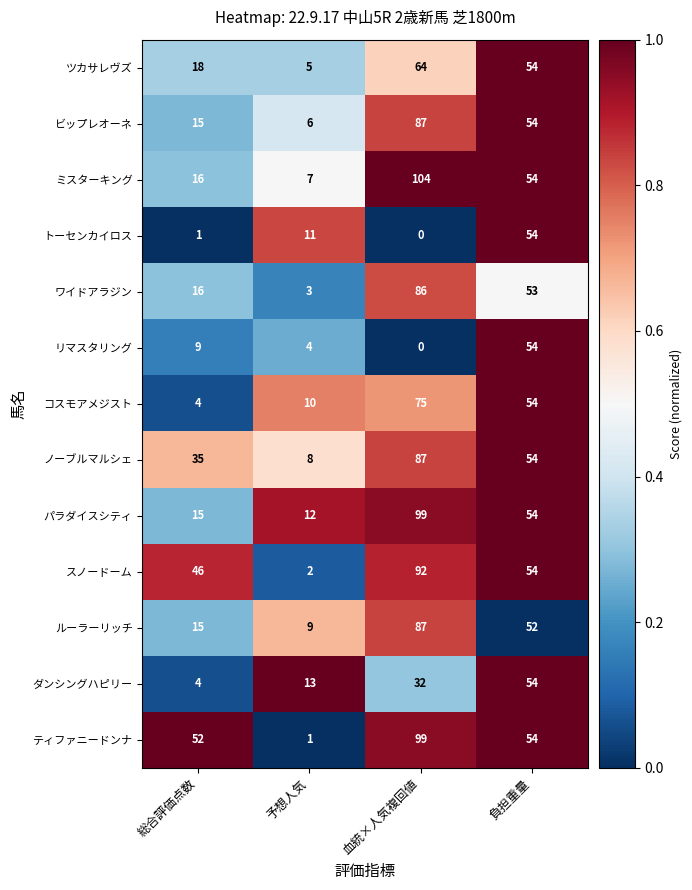

Which series changed the most between 予想人気 and 負担重量?

ティファニードンナ